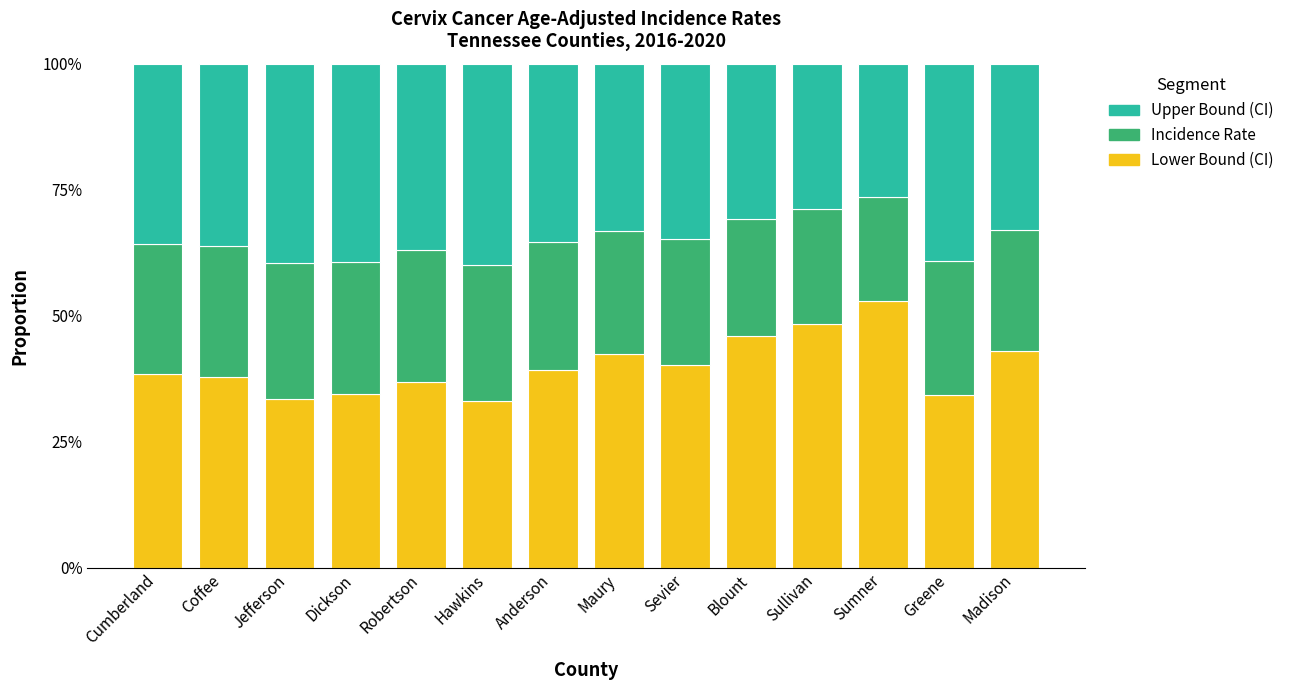

What is the sum of all Lower Bound (CI) values?

560.6